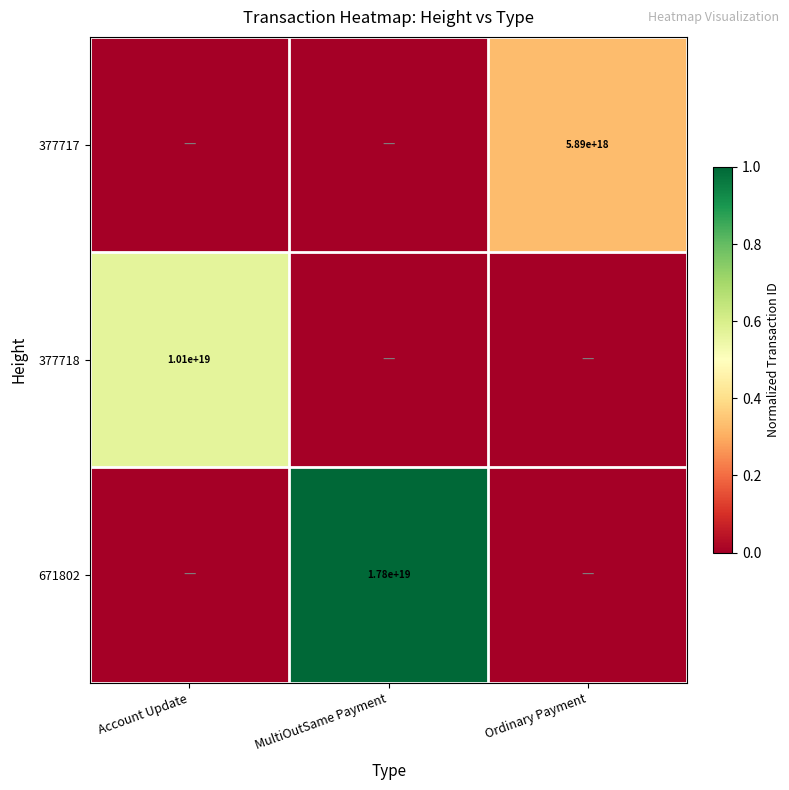

At which category is the sum across all series the highest?

MultiOutSame Payment